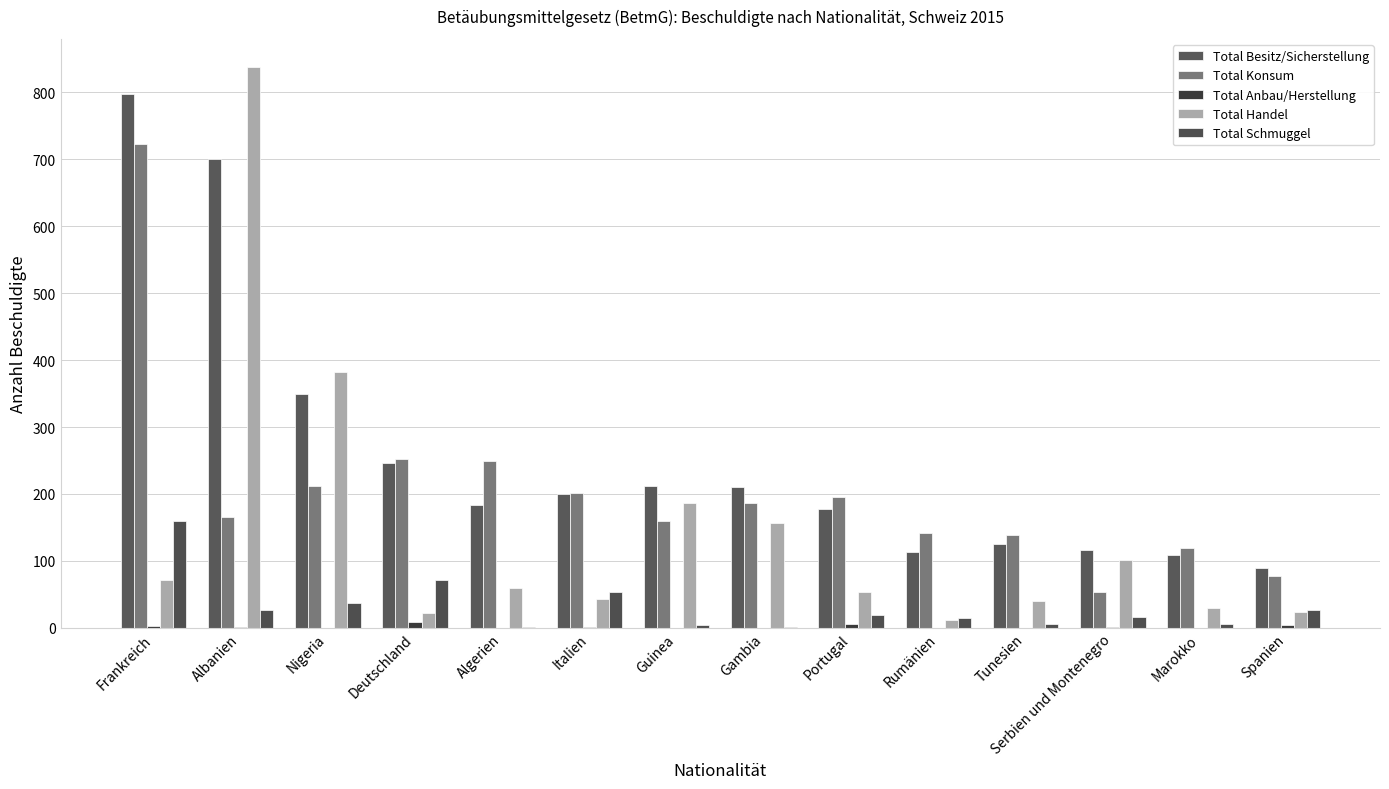

Which series has the largest total across all categories?

Total Besitz/Sicherstellung